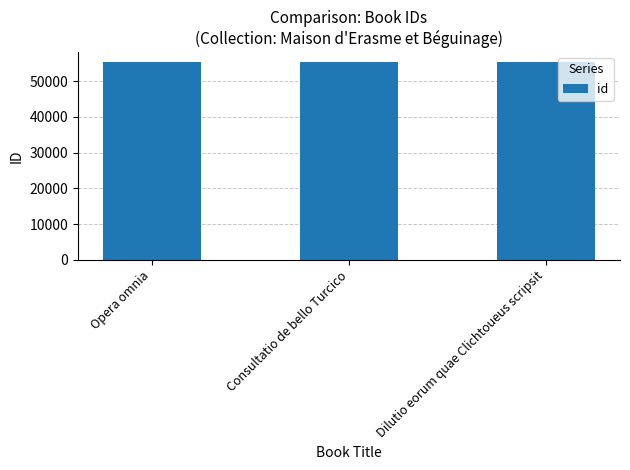

The chart shows a value of 35763 at Consultatio de bello Turcico. True or false?

False